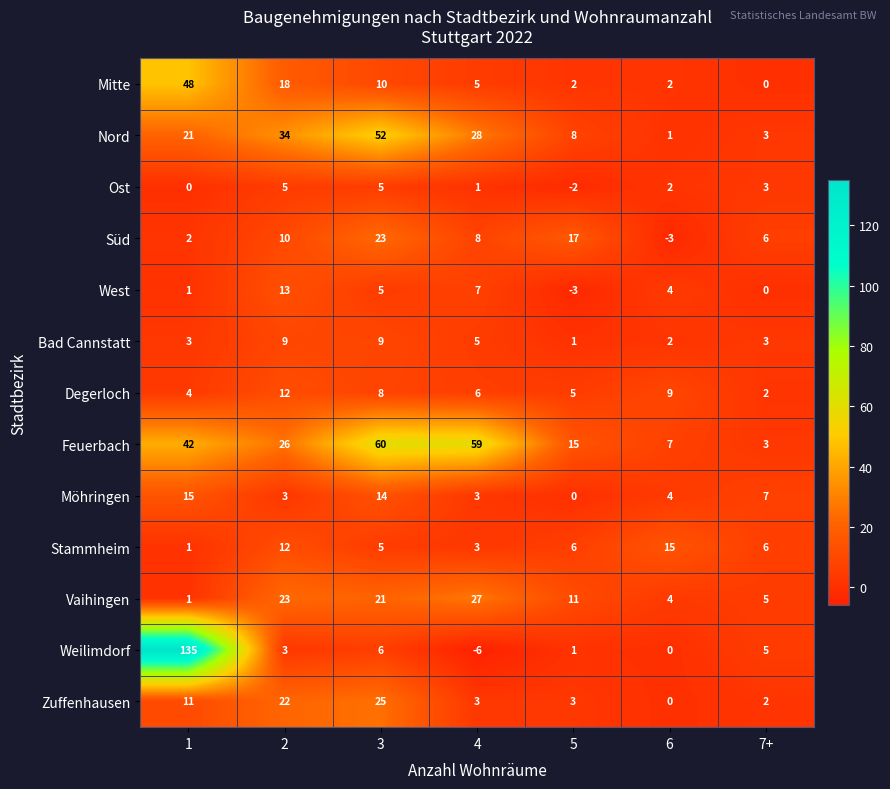

Count the number of categories in the chart.

7